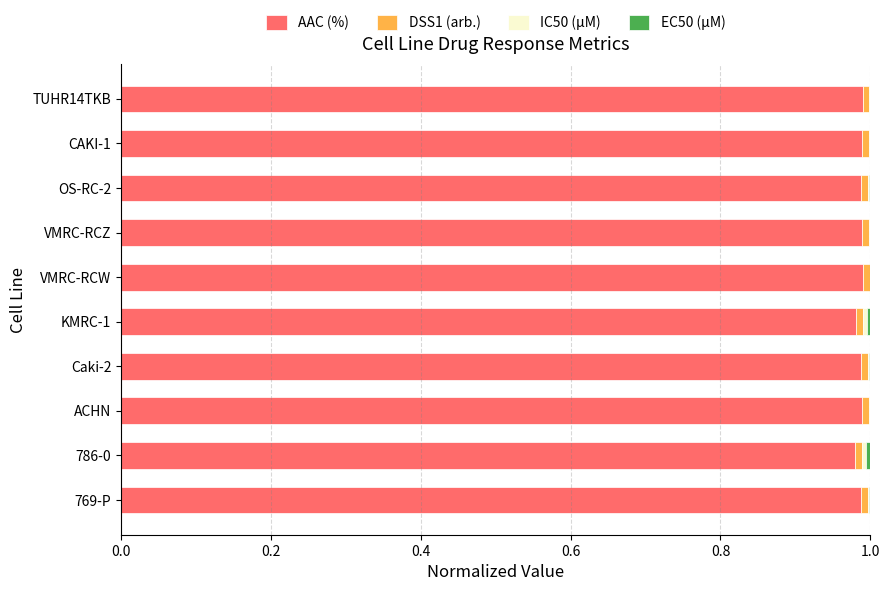

How many categories are shown in the chart?

10